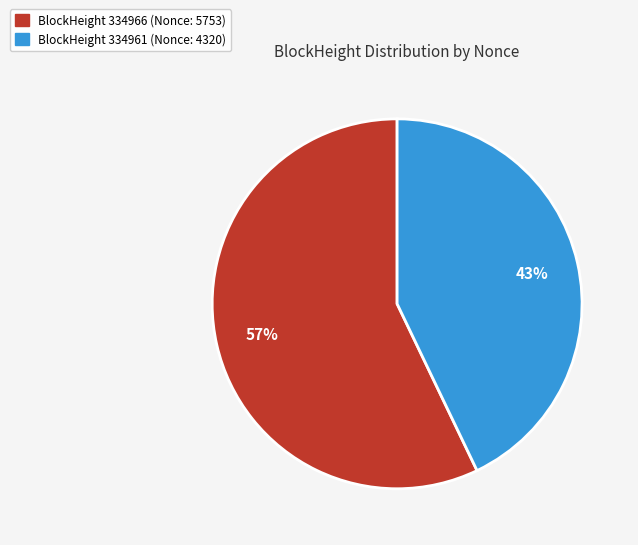

Does any single category account for the majority?

Yes